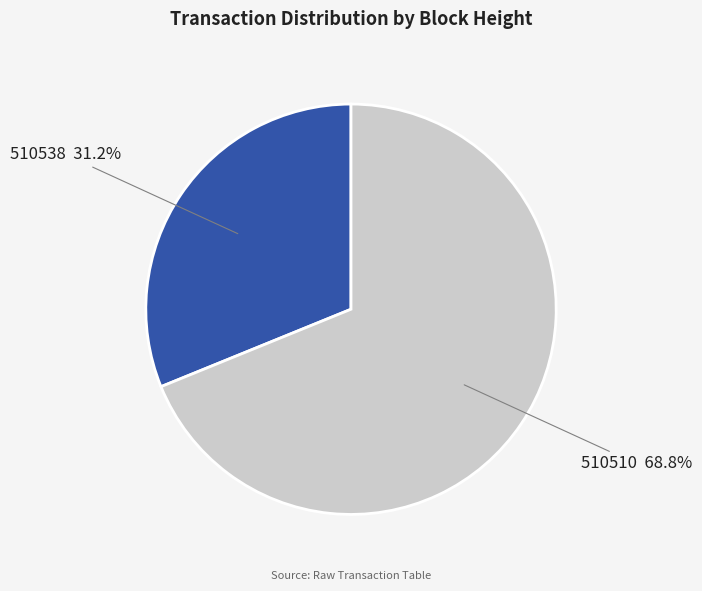

Is there a majority slice in this chart?

Yes